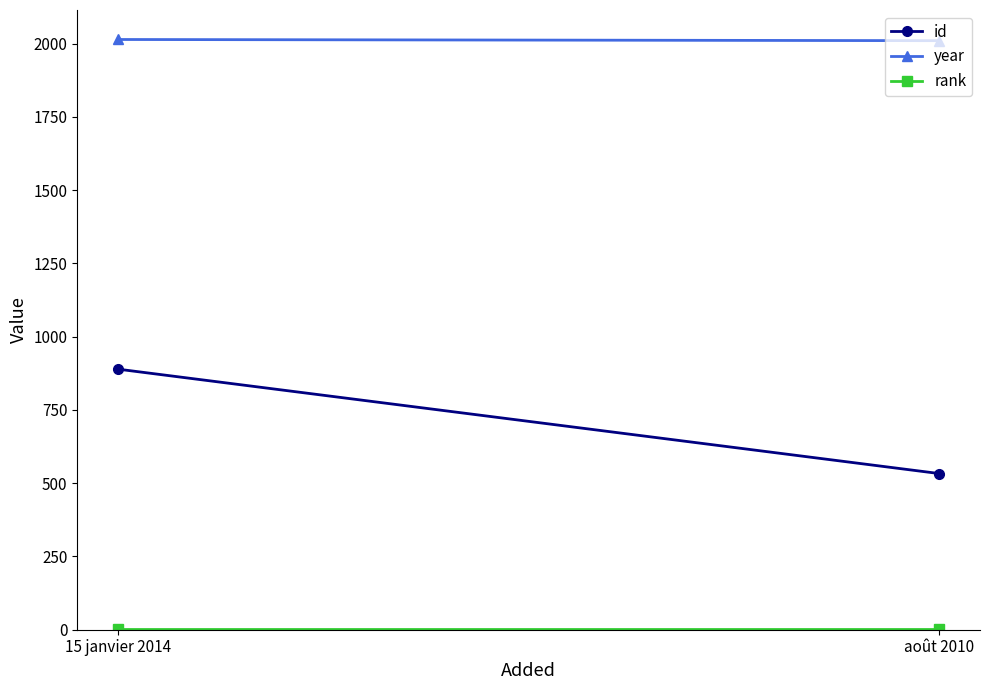

What is the difference between the maximum and minimum values in the year series?

4